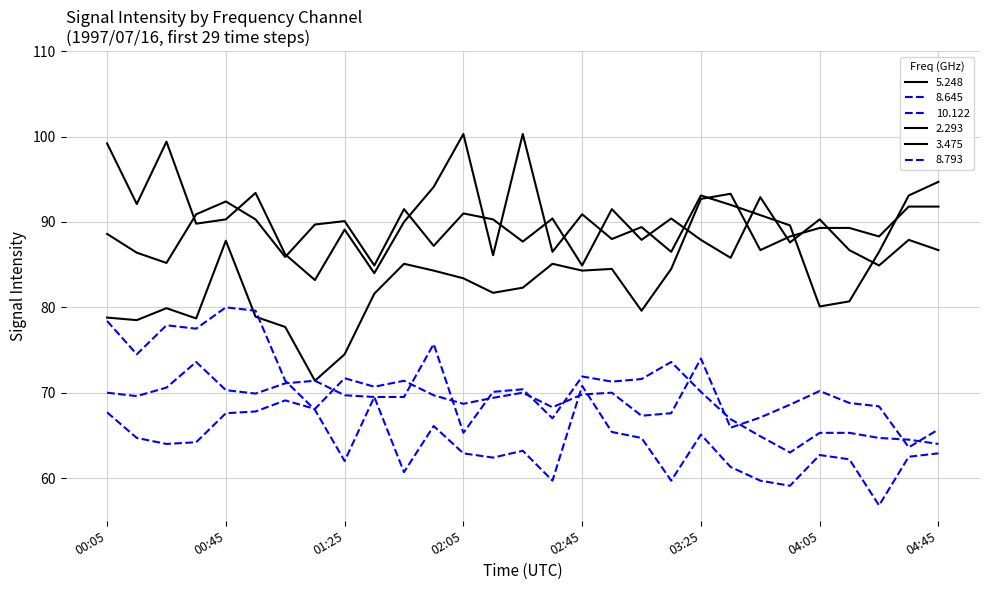

Which series has the largest range (max minus min)?

10.122